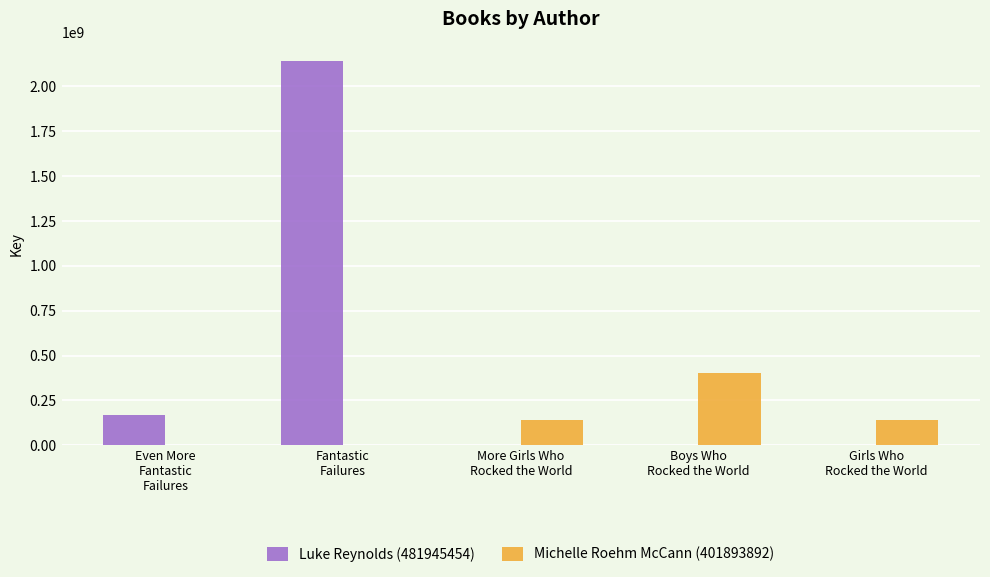

What is the maximum value for Michelle Roehm McCann (401893892)?

402777391